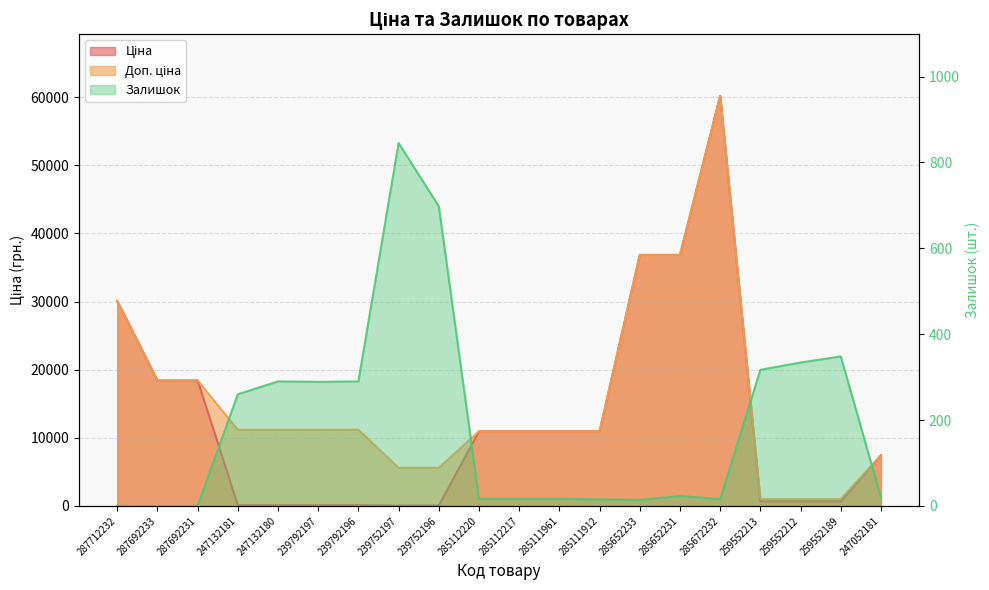

What are all the series names shown in the legend?

Ціна, Доп. ціна, Залишок